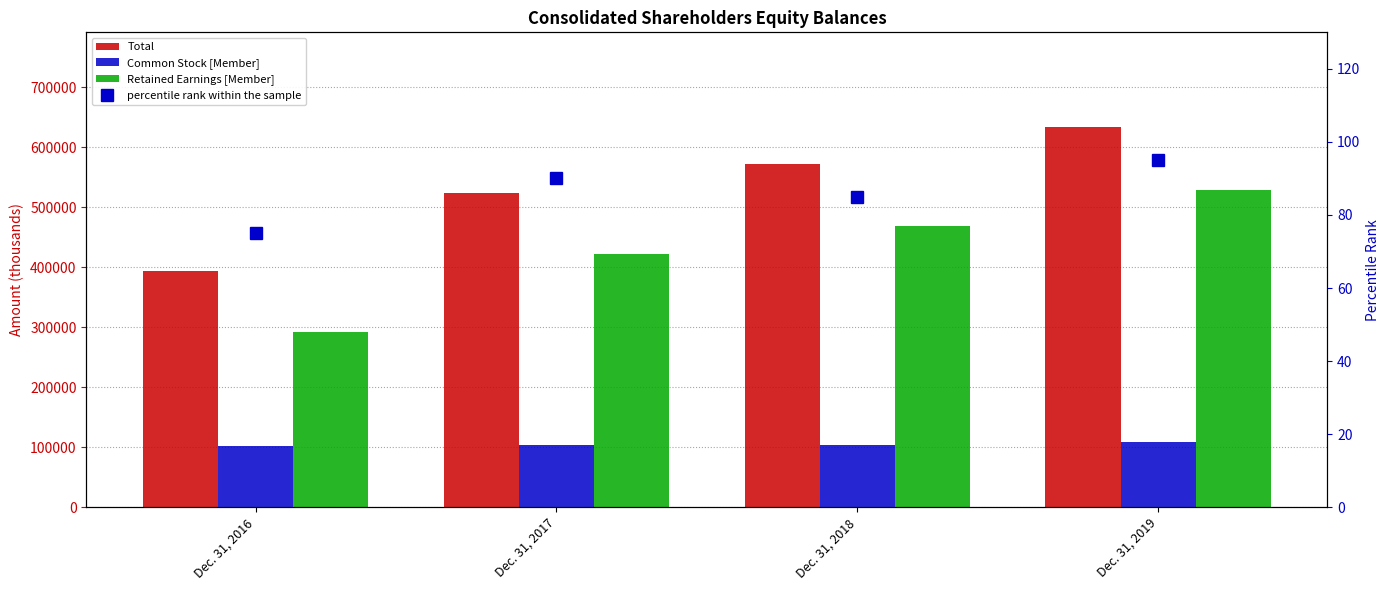

Where is Retained Earnings [Member] nearest to the value 410233?

Dec. 31, 2017